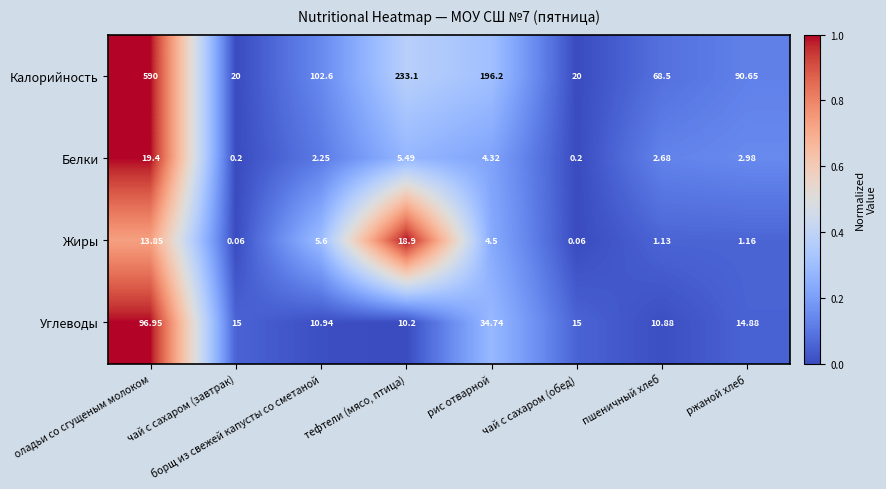

What is the greatest value displayed?

590.0